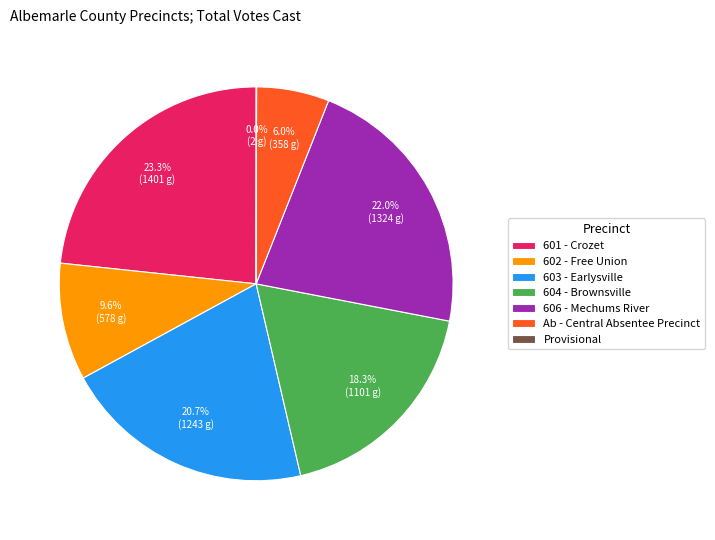

Combined, what portion of the pie is 604 - Brownsville and 603 - Earlysville?

39.0%